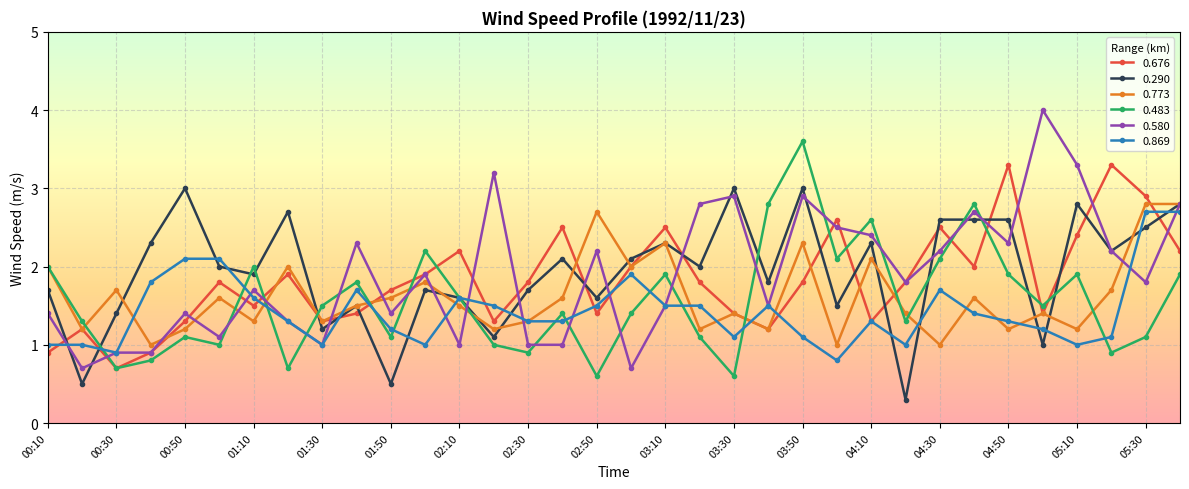

At how many categories does at least one series exceed 1?

34